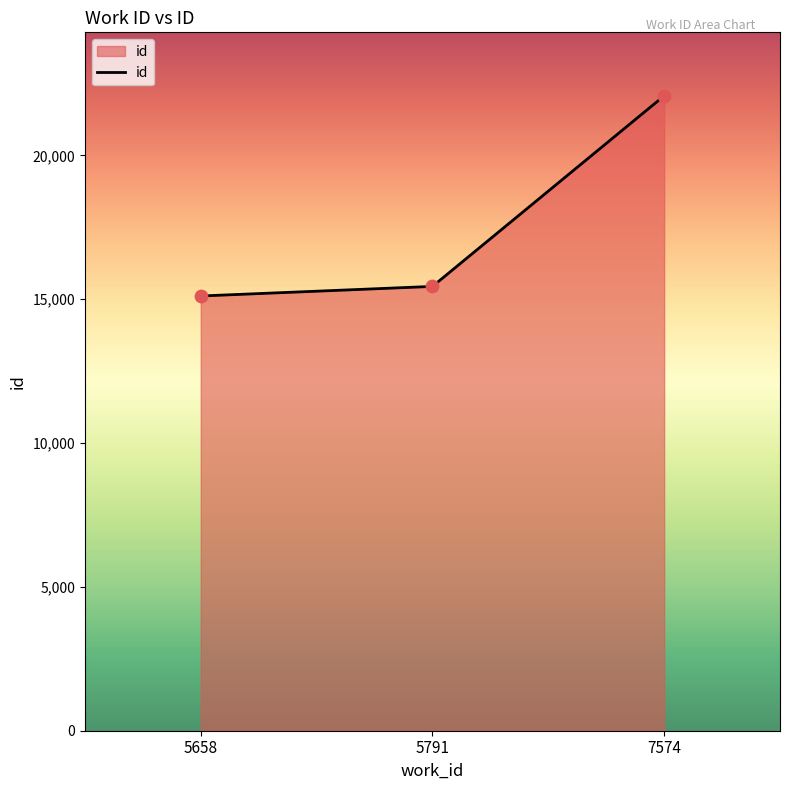

Which has a higher value, 5791 or 5658?

5791